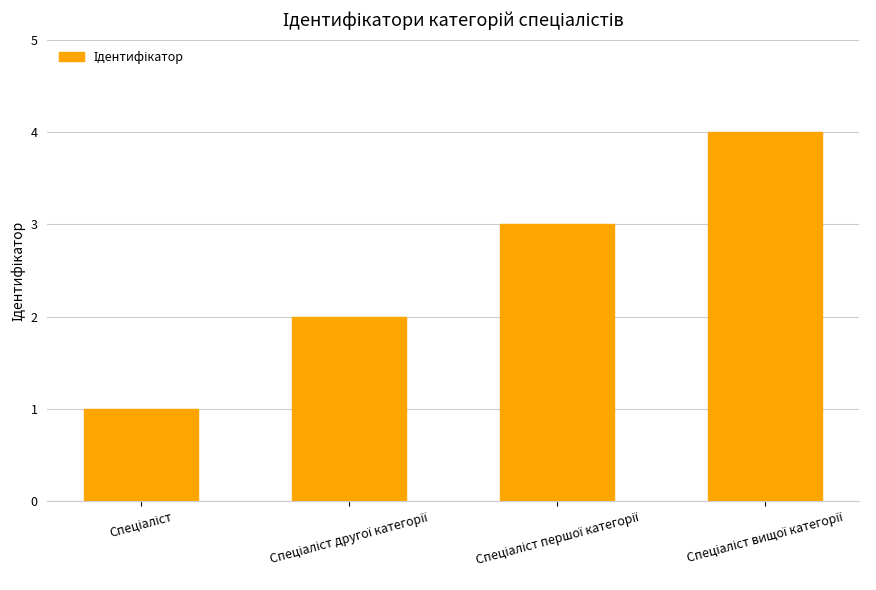

What is the maximum value shown in the chart?

4